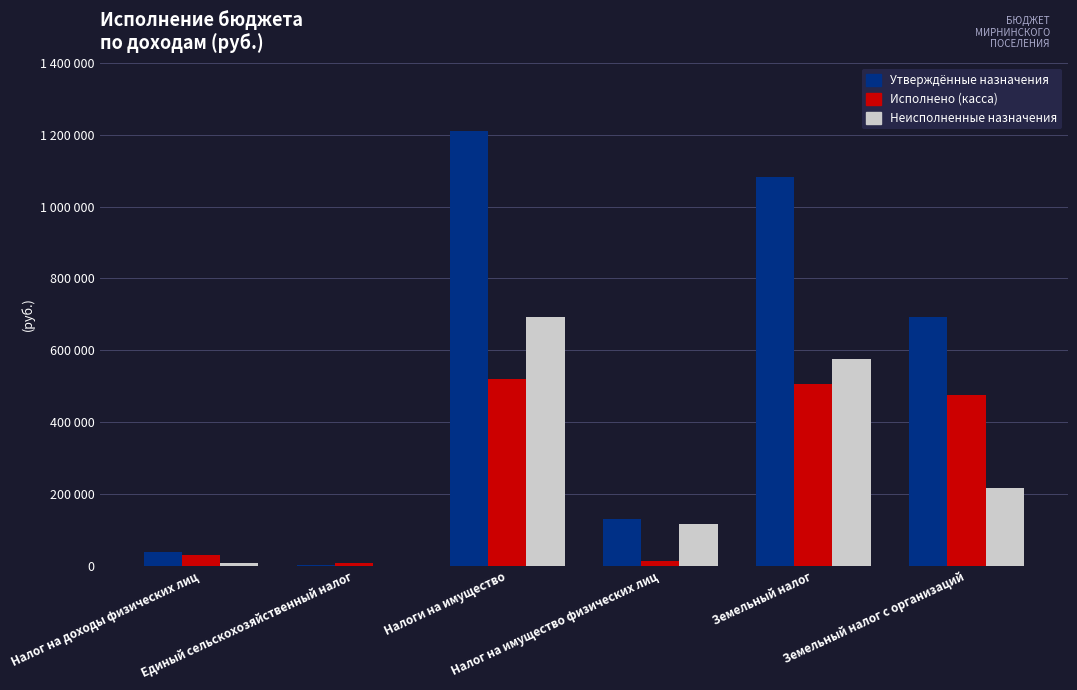

What position from the left is Налог на доходы физических лиц?

1